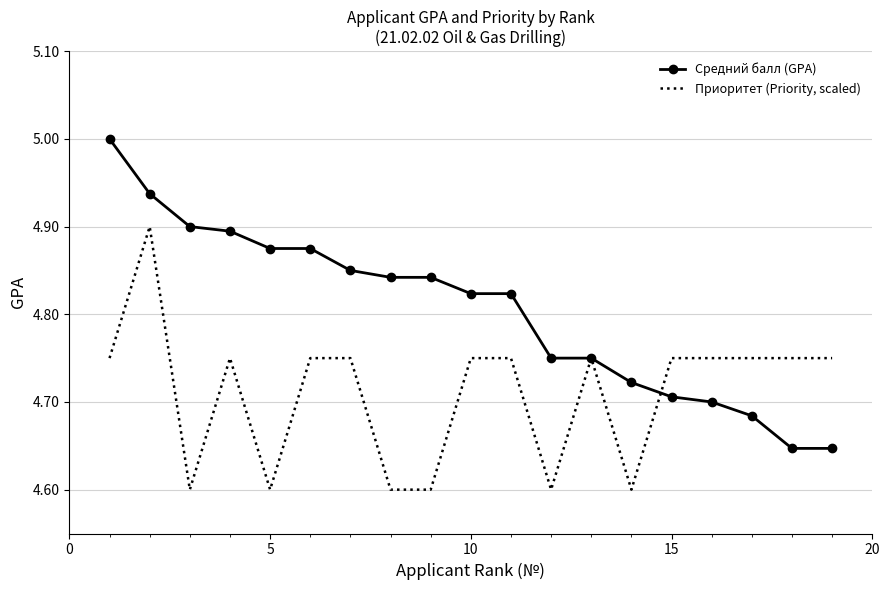

List the series in order of their overall mean, lowest first.

Приоритет (Priority, scaled), Средний балл (GPA)